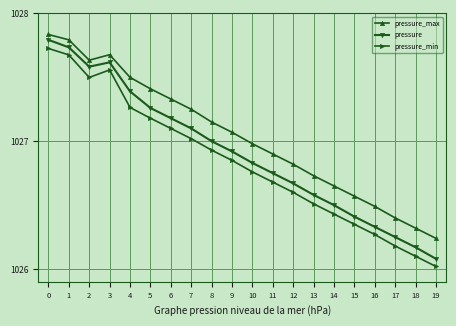

What is the total value across all series at 4?

3082.2